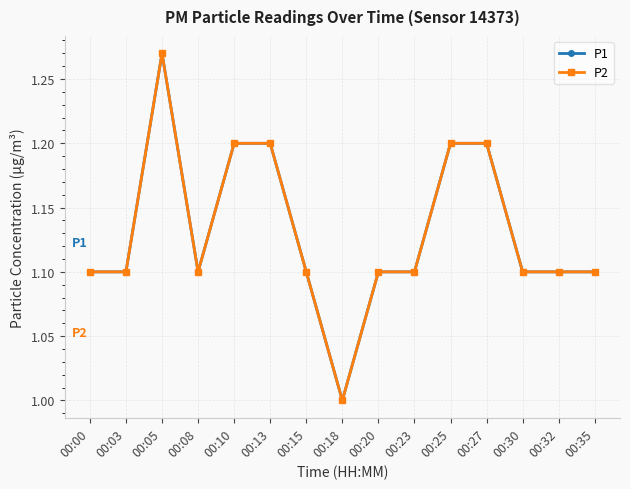

Is this an area chart (filled region under the line)?

No